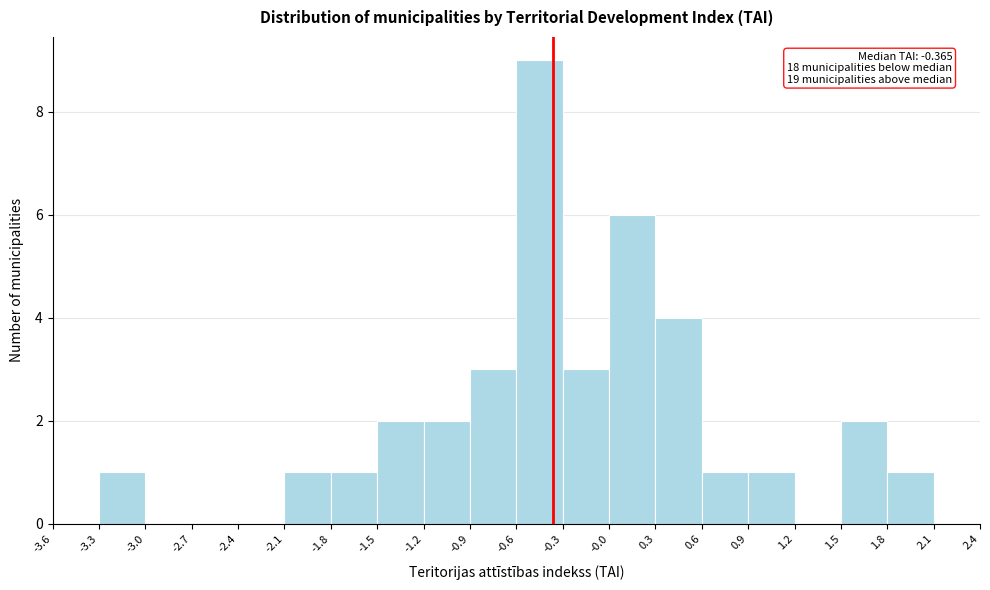

Over which range of the x-axis is the bar tallest?

-0.6 to -0.3